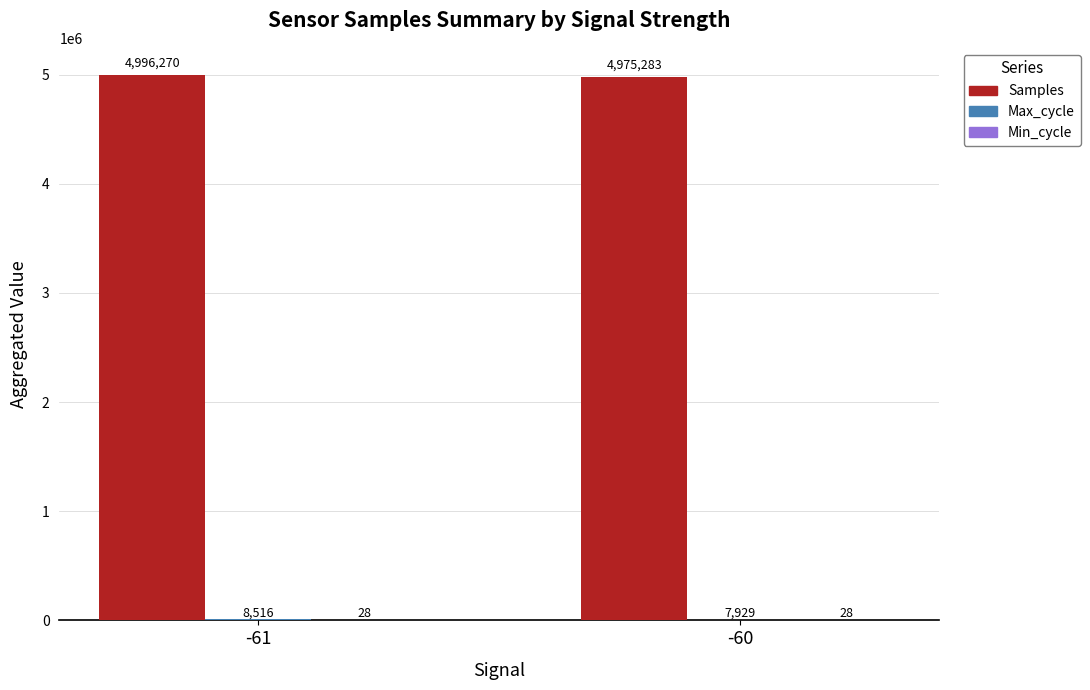

What is the approximate value of Samples at -60?

4975283